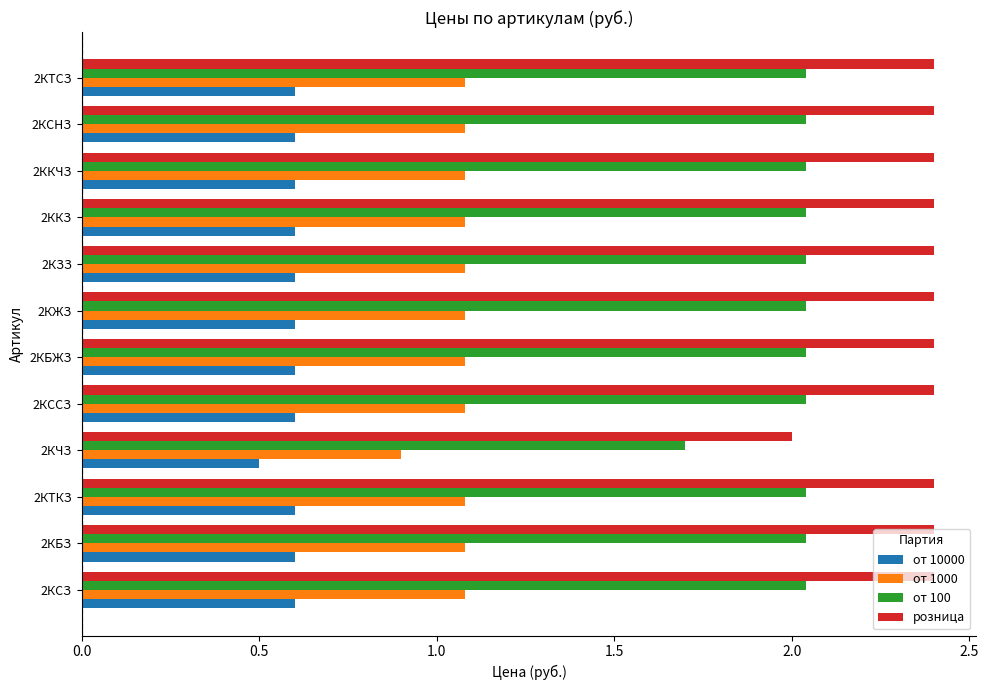

Count the number of data series in this chart.

4